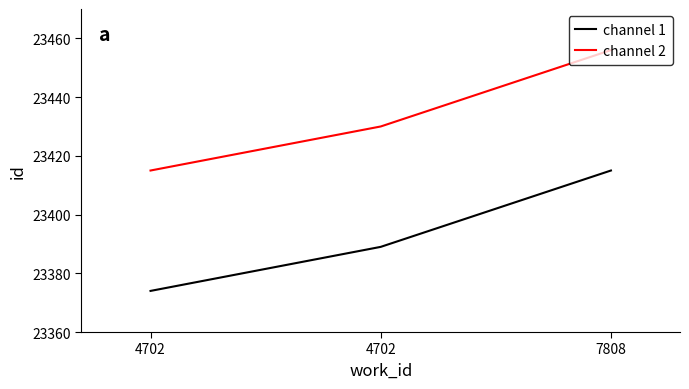

Is it true that channel 2 equals 37994 at 7808?

False